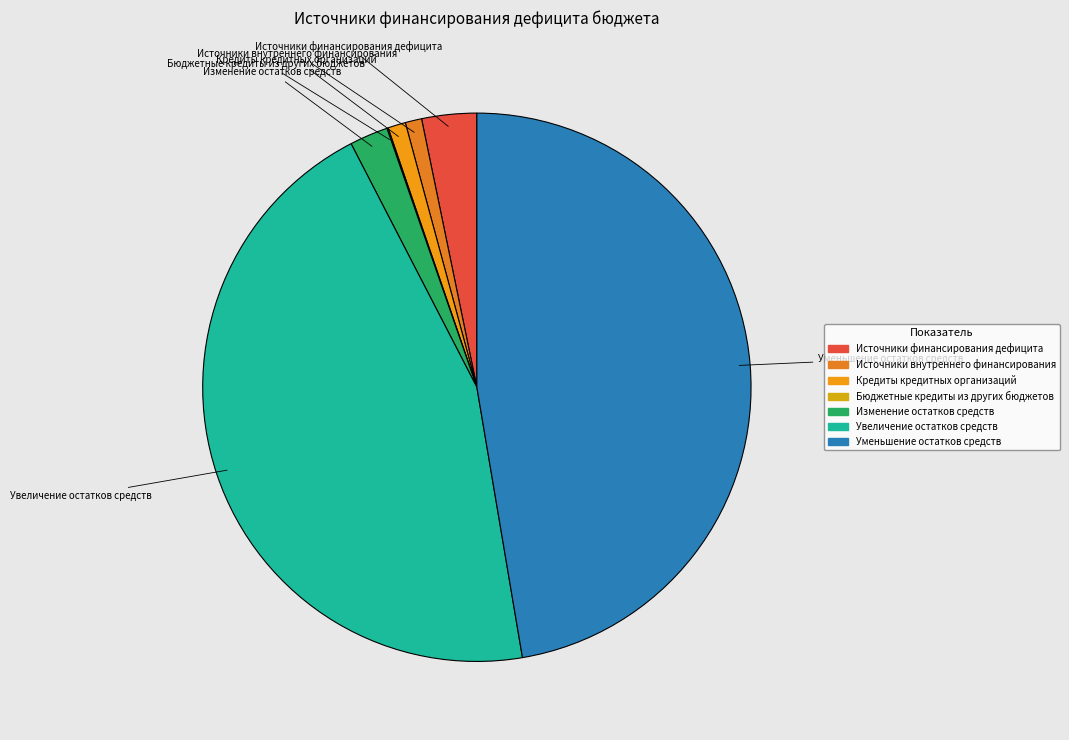

What is the largest slice in the pie chart?

Уменьшение остатков средств